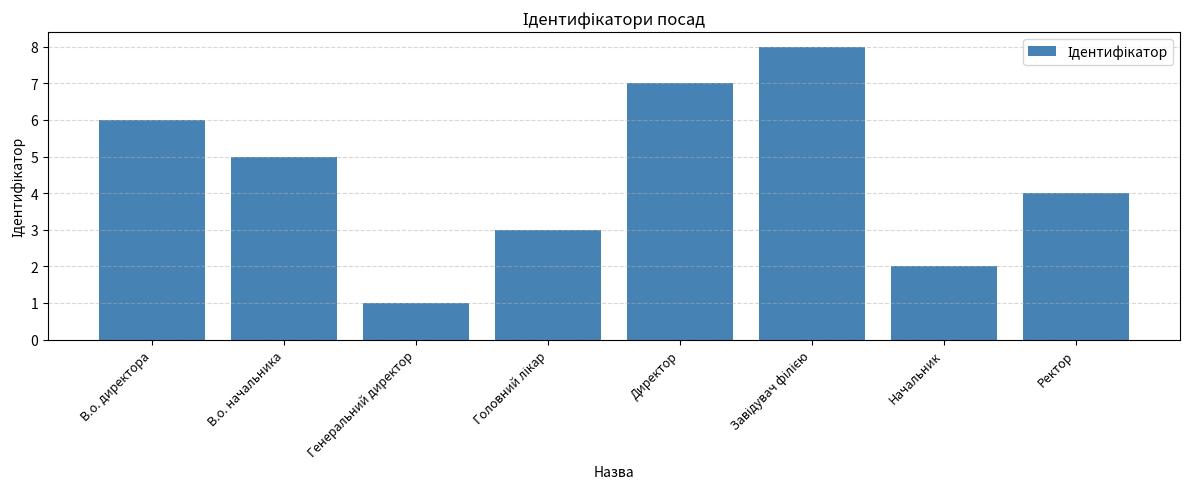

Reading right to left, extract all data points from this chart.

4	2	8	7	3	1	5	6